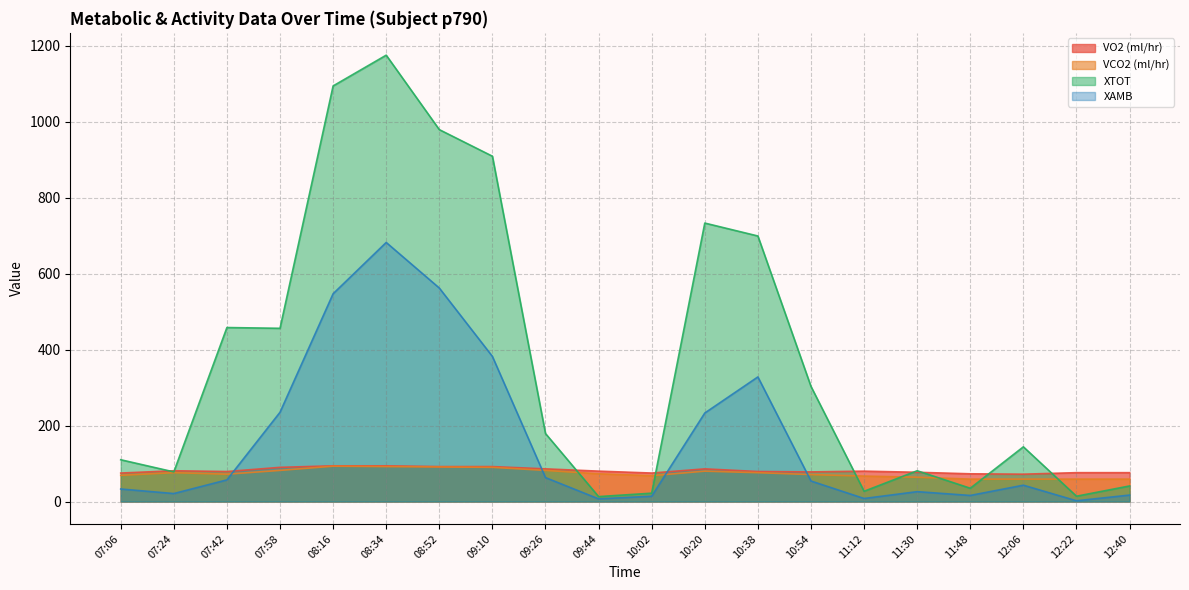

What position from the right is 08:16?

16